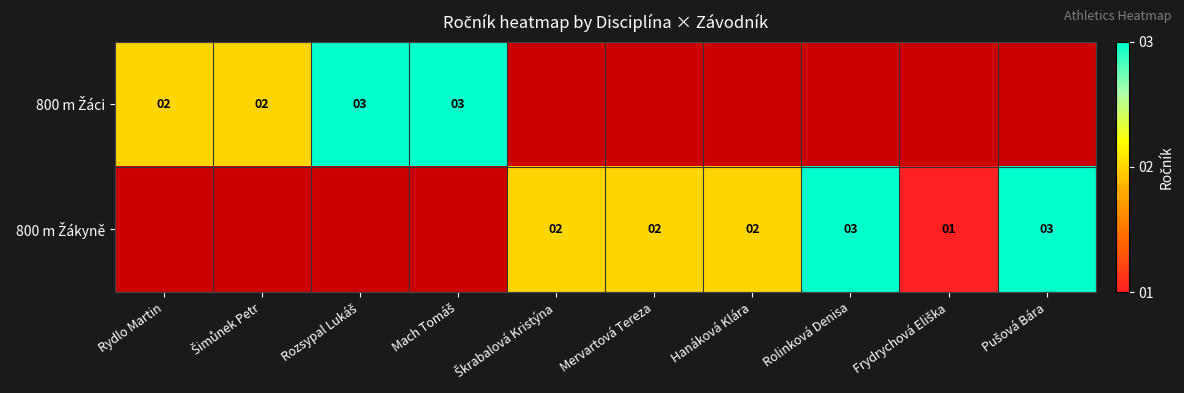

What is the minimum value shown in the chart?

1.0